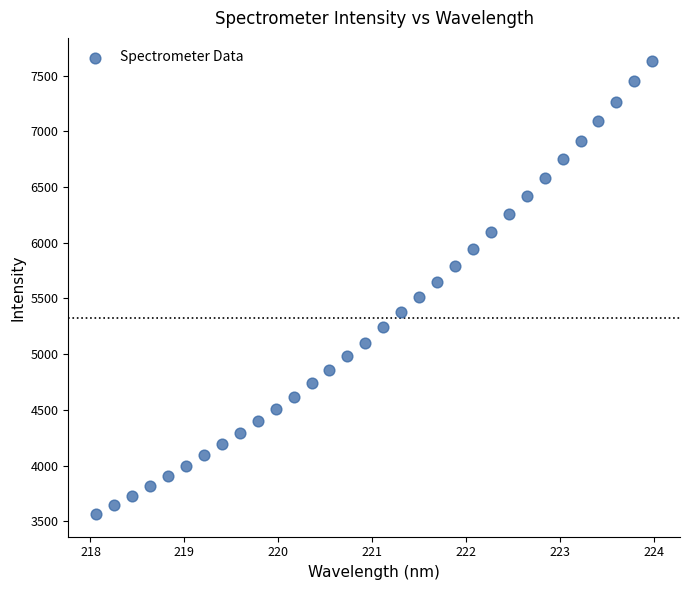

What is the range of Y values (max minus min)?

4069.7